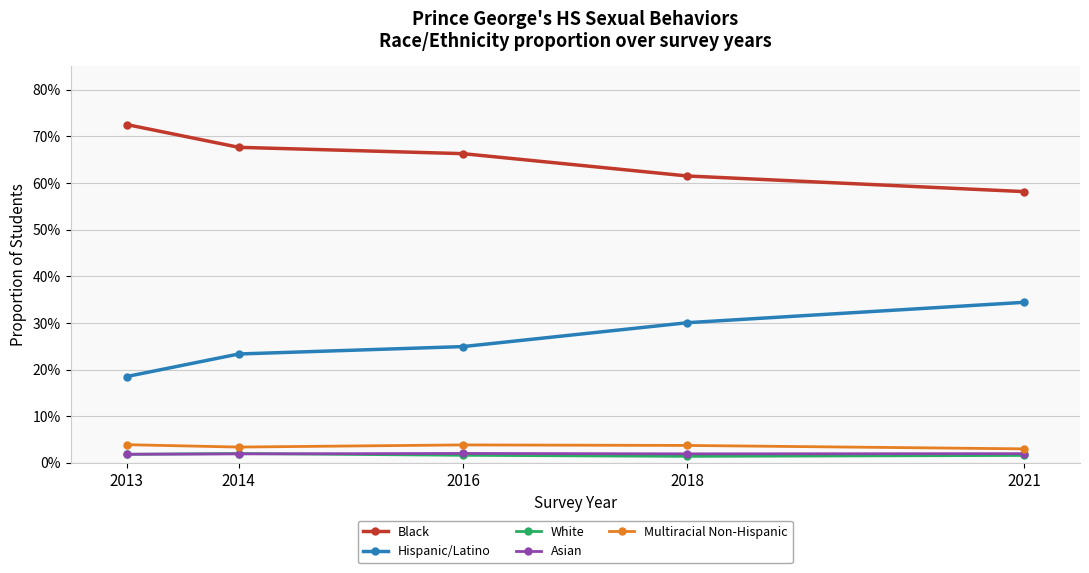

Between 2014 and 2018, which series saw the biggest shift?

Hispanic/Latino